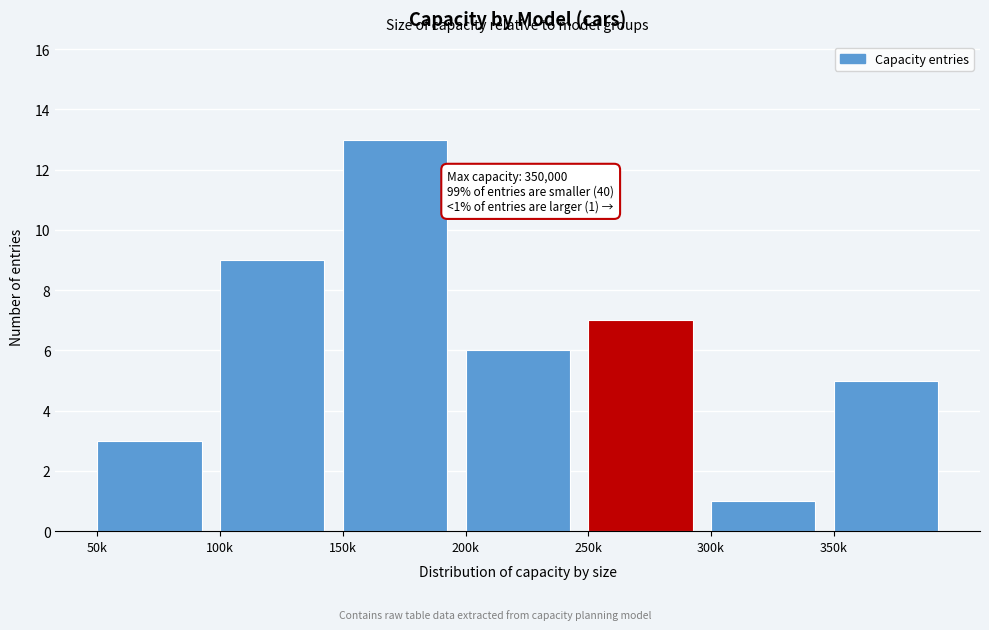

Reading left to right, what are all the values shown in this chart?

3	9	13	6	7	1	5